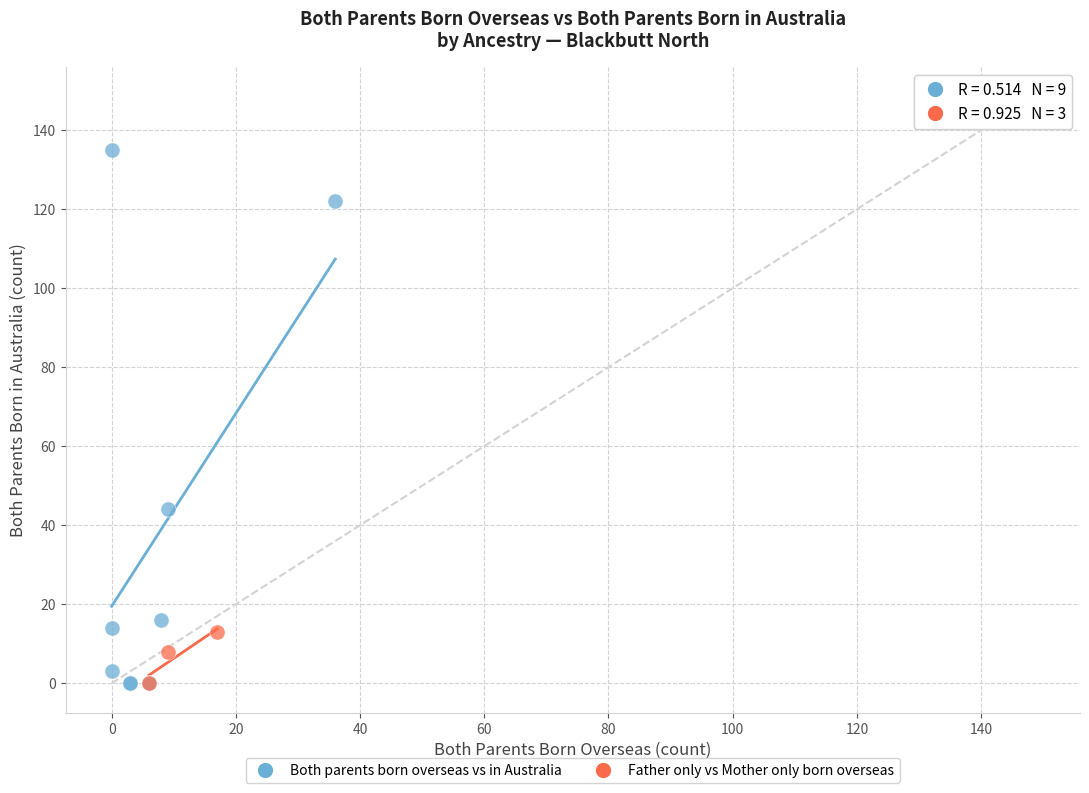

Which series has the widest spread of Y values?

Both parents born overseas vs in Australia